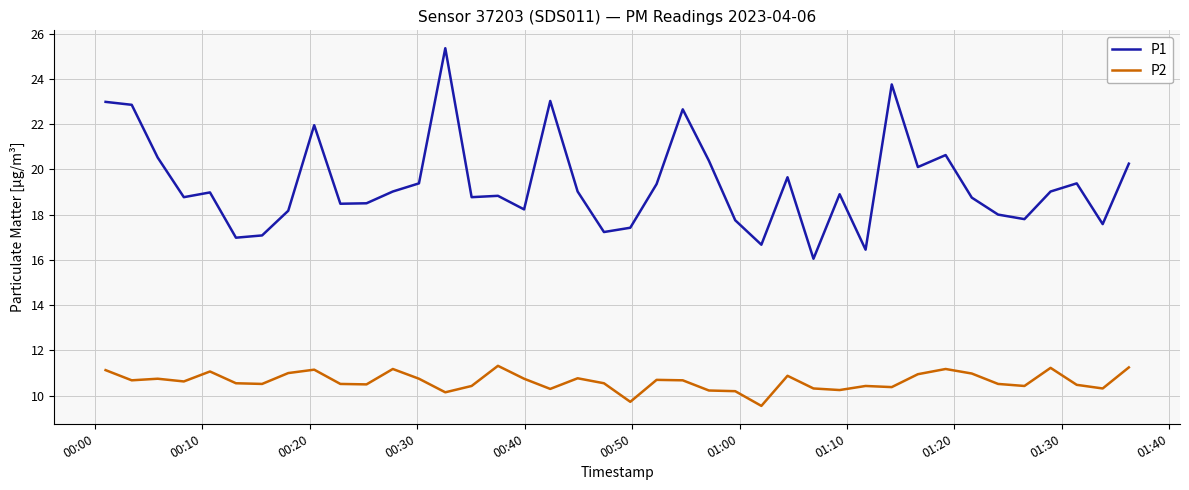

What is the difference between the maximum and minimum values in the P1 series?

9.3